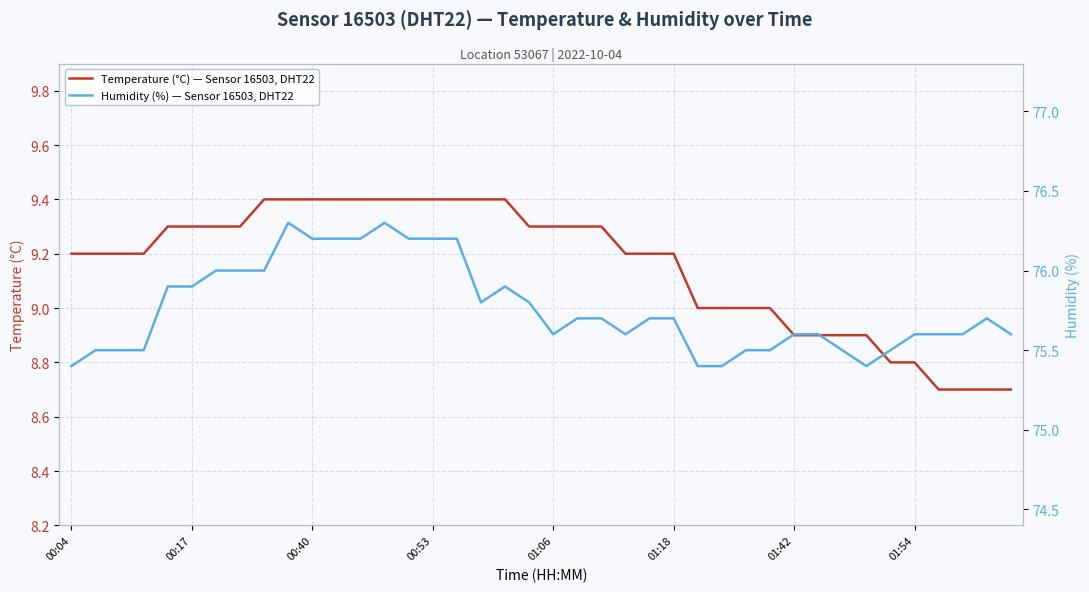

At 11, list the series in order from smallest to largest.

Temperature (°C) — Sensor 16503, DHT22, Humidity (%) — Sensor 16503, DHT22